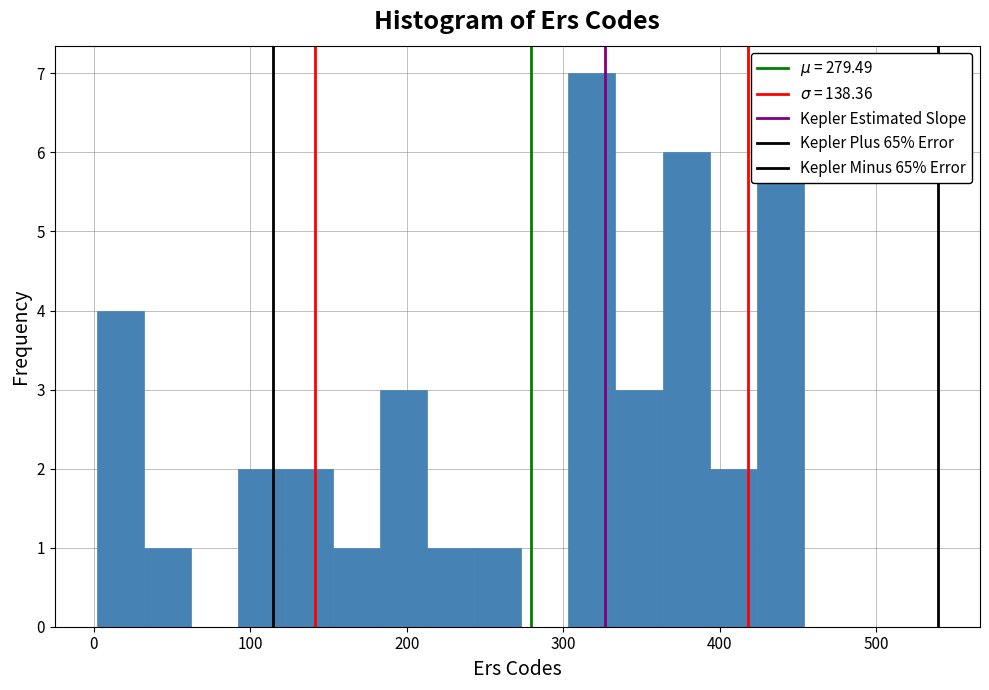

Read against the x-axis, roughly where is the centre of the tallest bar?

320